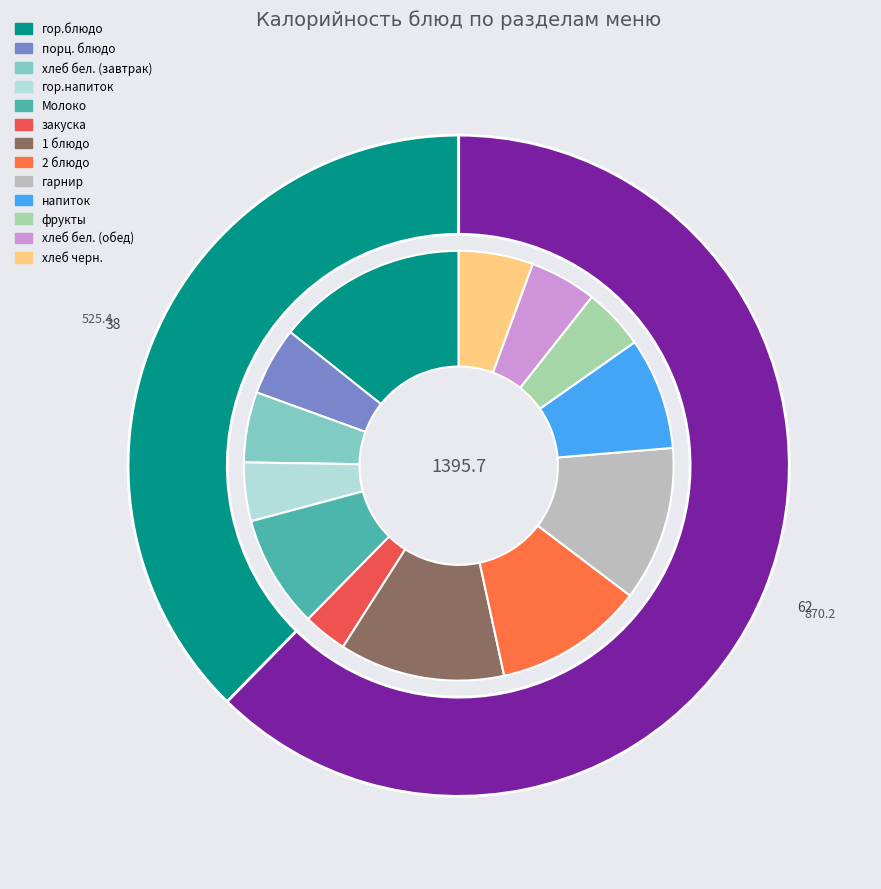

To the nearest percent, what is the difference between the largest and smallest slice percentages?

11%